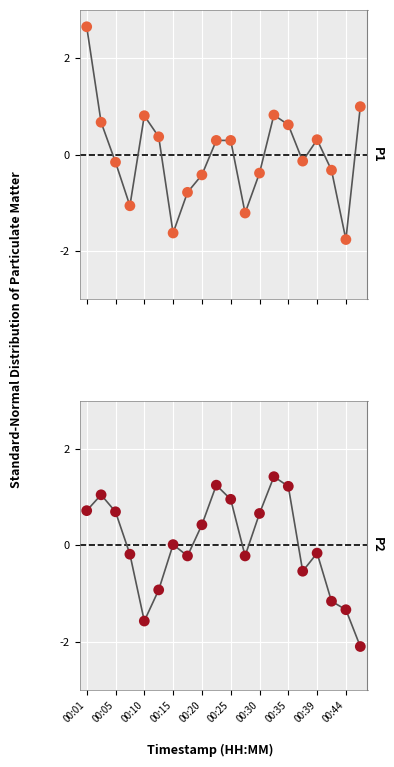

At how many categories does at least one series exceed 0?

14